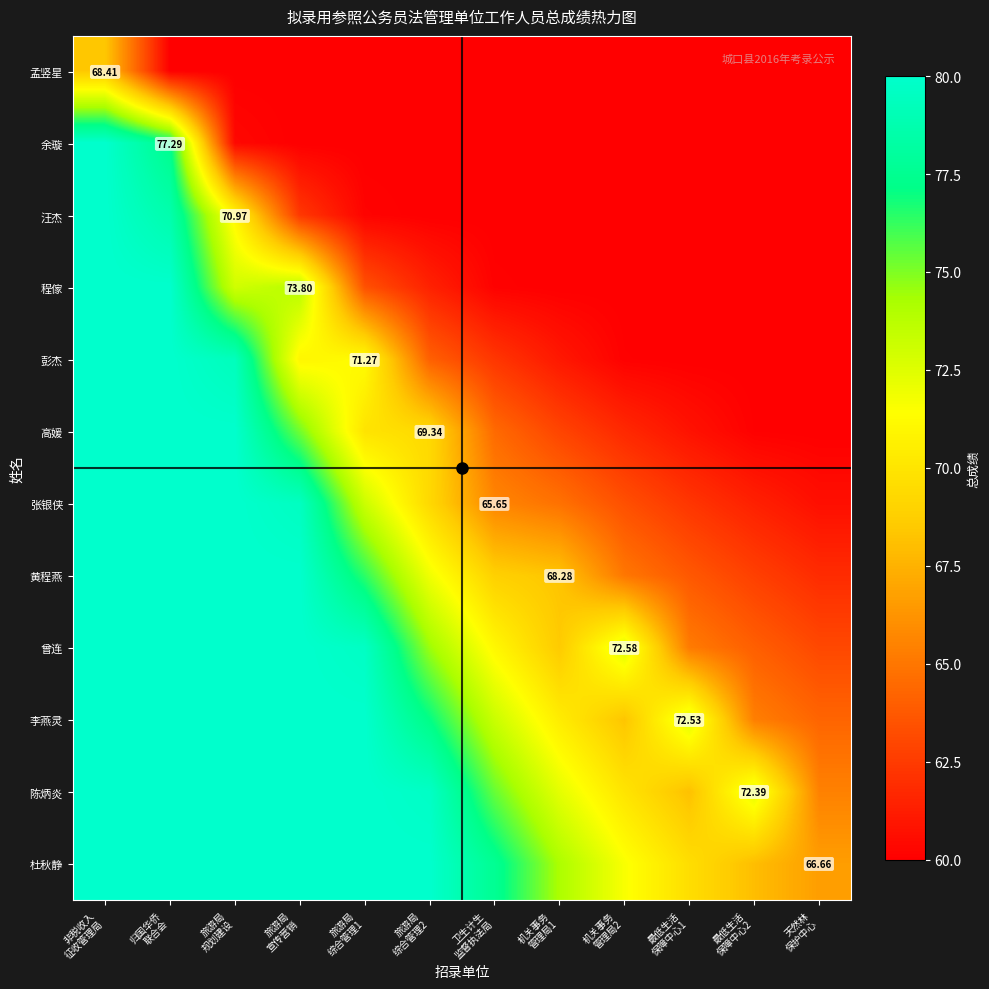

Which has a higher value, 天然林
保护中心 or 卫生计生
监督执法局?

天然林
保护中心